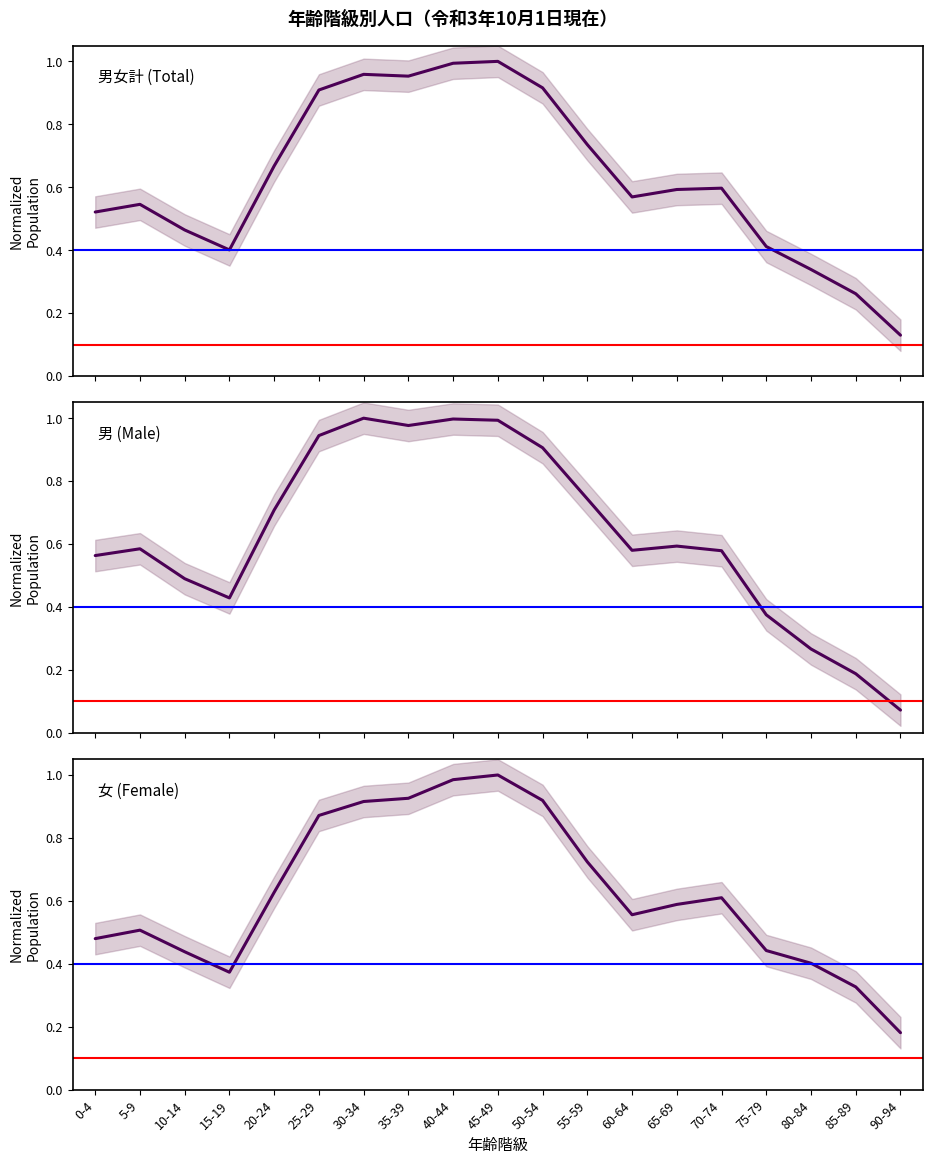

At 5-9, list the series in order from smallest to largest.

女 (Female), 男女計 (Total), 男 (Male)